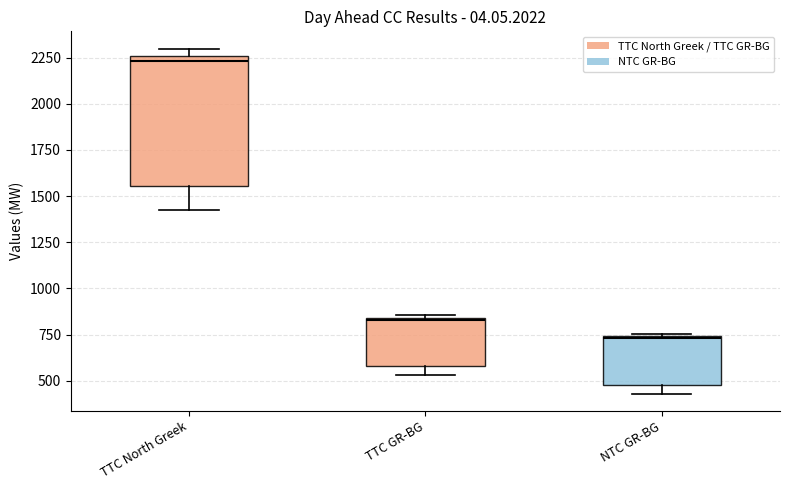

Reading left to right, read every box against the y-axis: the position of its median line, the range the box covers, and the ends of its whiskers. The values are not printed on the chart, so give them approximately, as read against the axis.

TTC North Greek: median 2250 (just below the box's upper edge), box 1550 to 2250, whiskers 1450 to 2300
TTC GR-BG: median 850, box 600 to 850, whiskers 550 to 850
NTC GR-BG: median 750, box 500 to 750, whiskers 450 to 750